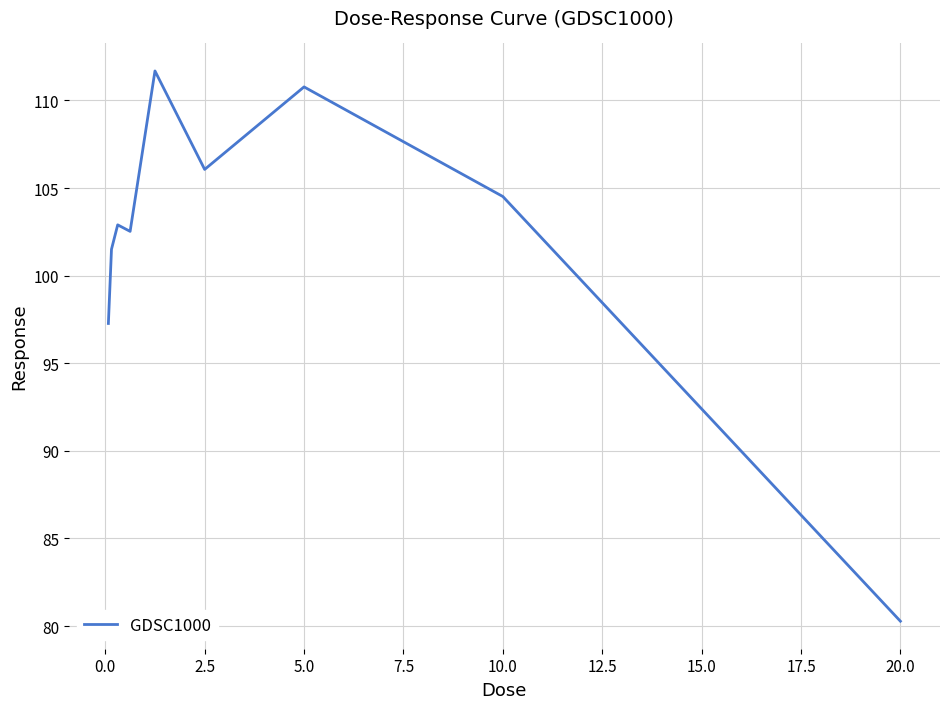

What is the difference between the maximum and minimum values?

31.4